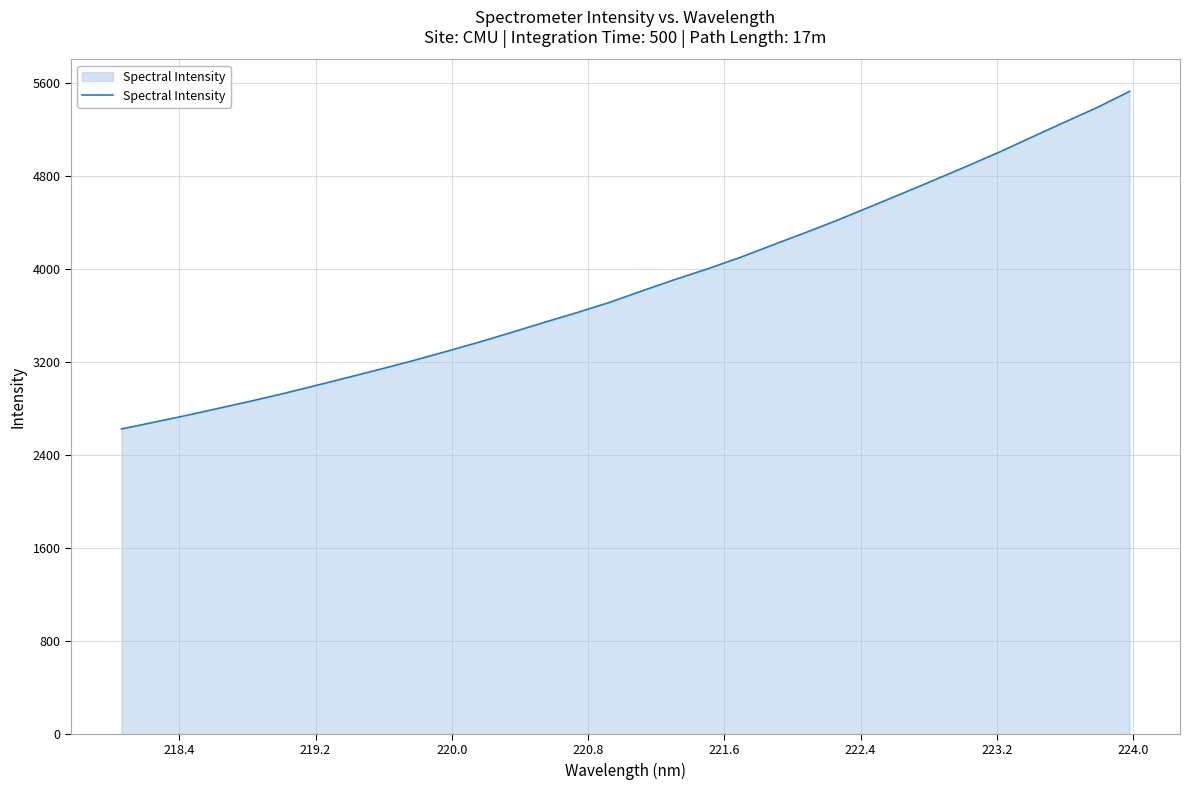

What is the difference between the maximum and minimum values?

2902.8